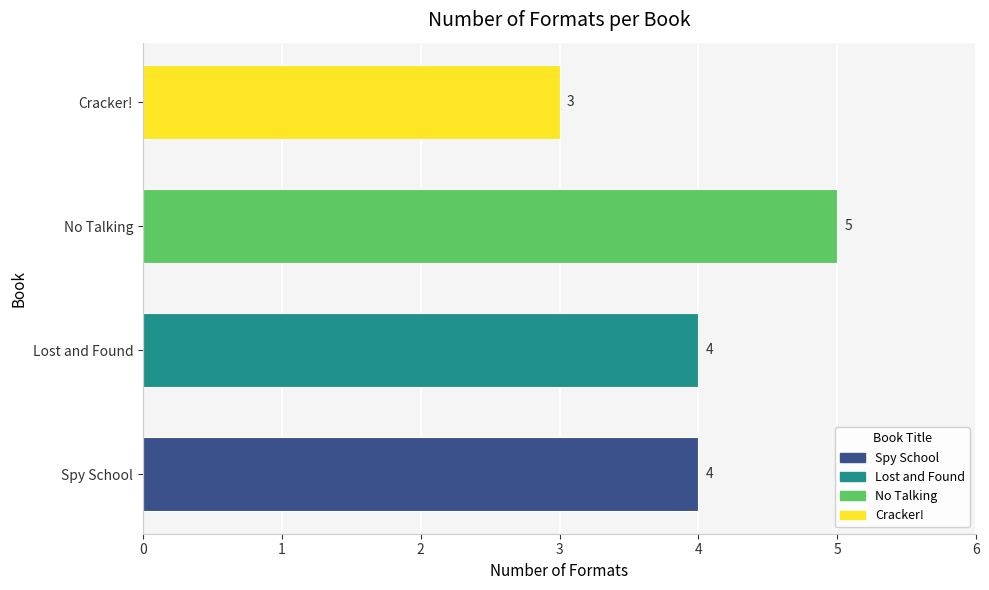

Approximately how many times larger is the value at Spy School compared to No Talking?

0.8